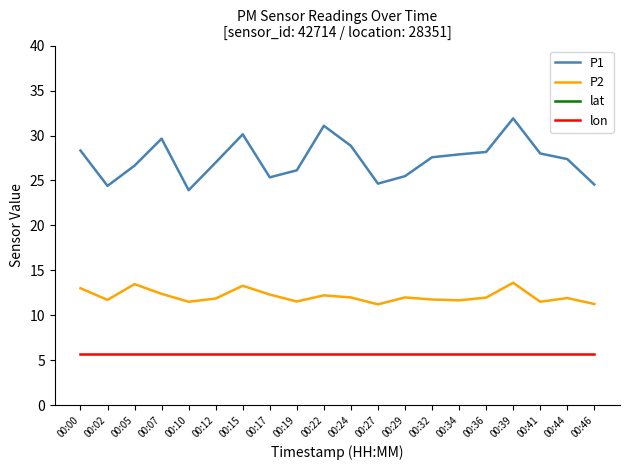

What are all the series names shown in the legend?

P1, P2, lat, lon